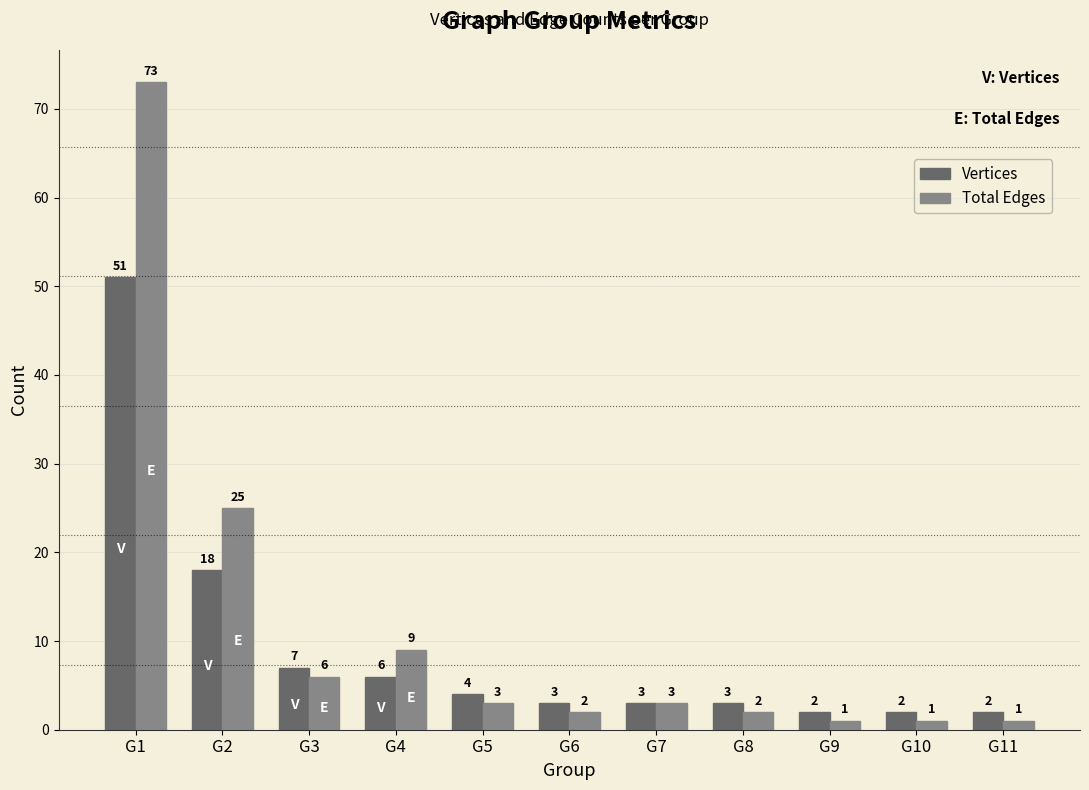

At G9, list the series in order from smallest to largest.

Total Edges, Vertices